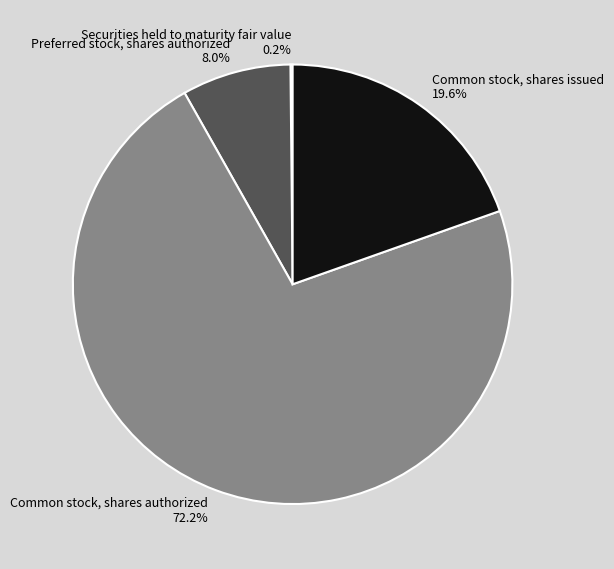

Which has a higher value, Common stock, shares authorized or Preferred stock, shares authorized?

Common stock, shares authorized